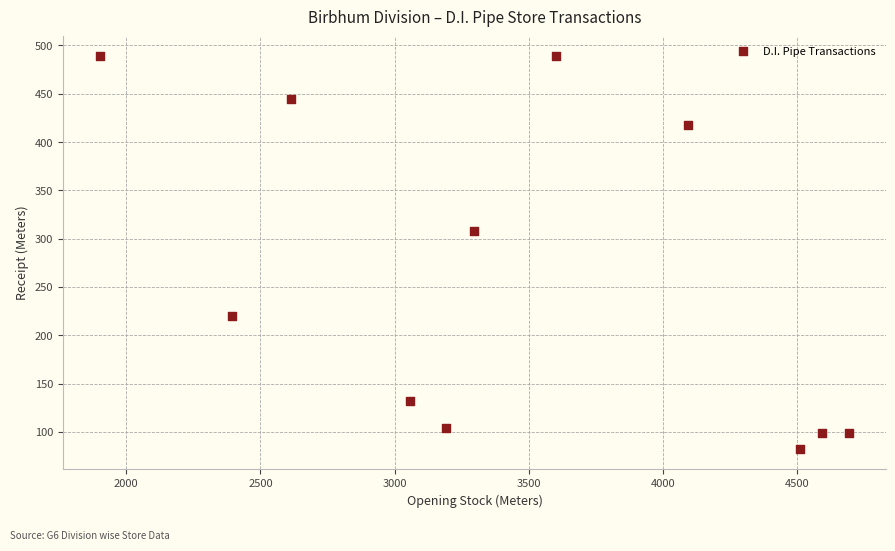

What Y value in the scatter plot is closest to 285?

308